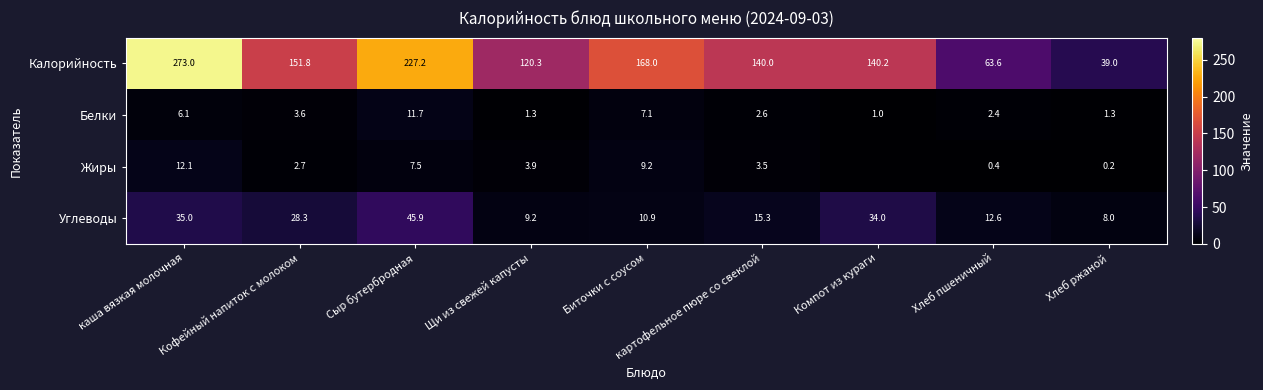

The Калорийность series shows 76.6 at Компот из кураги. True or false?

False